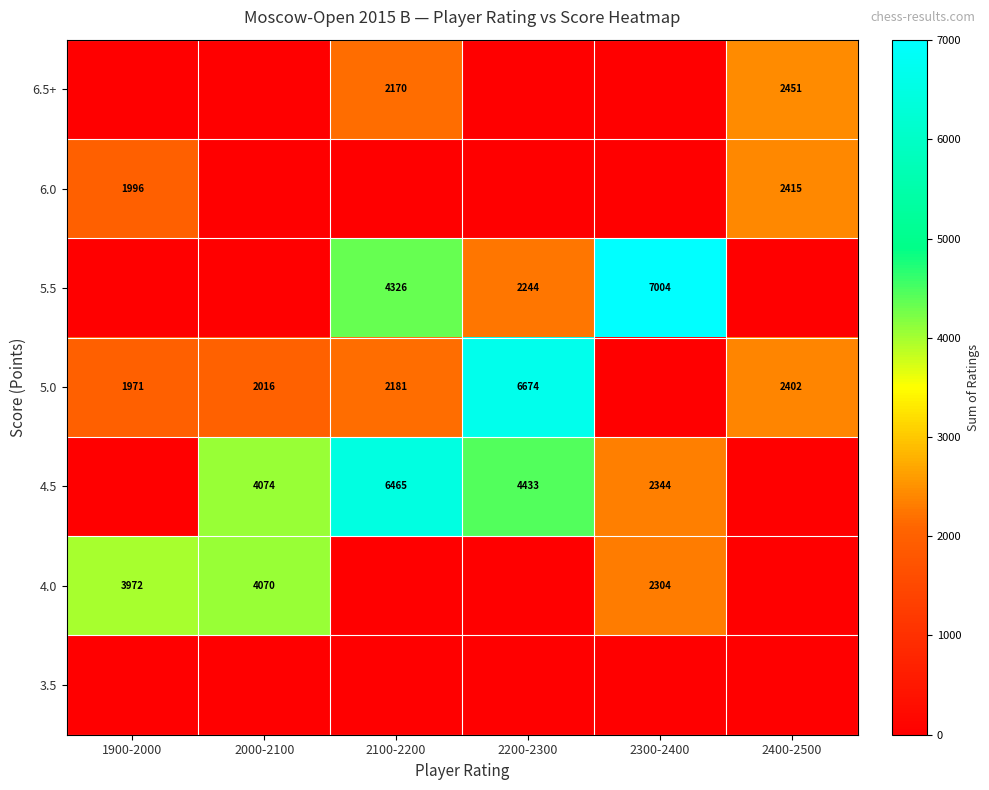

Is it true that 6.0 equals 2957 at 1900-2000?

False